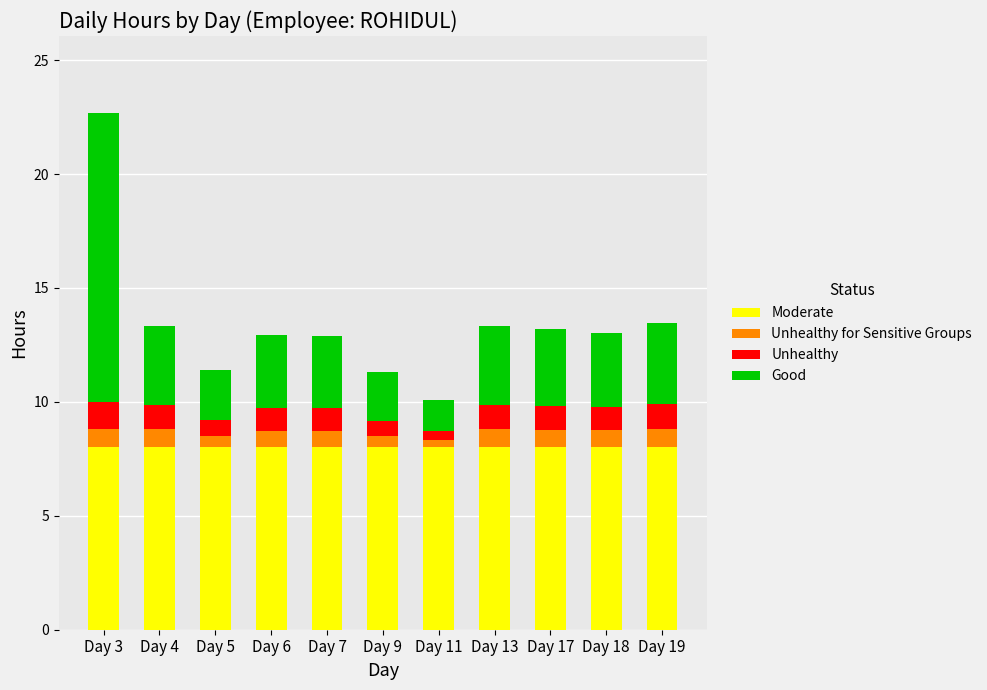

At which category is the sum across all series the highest?

Day 3